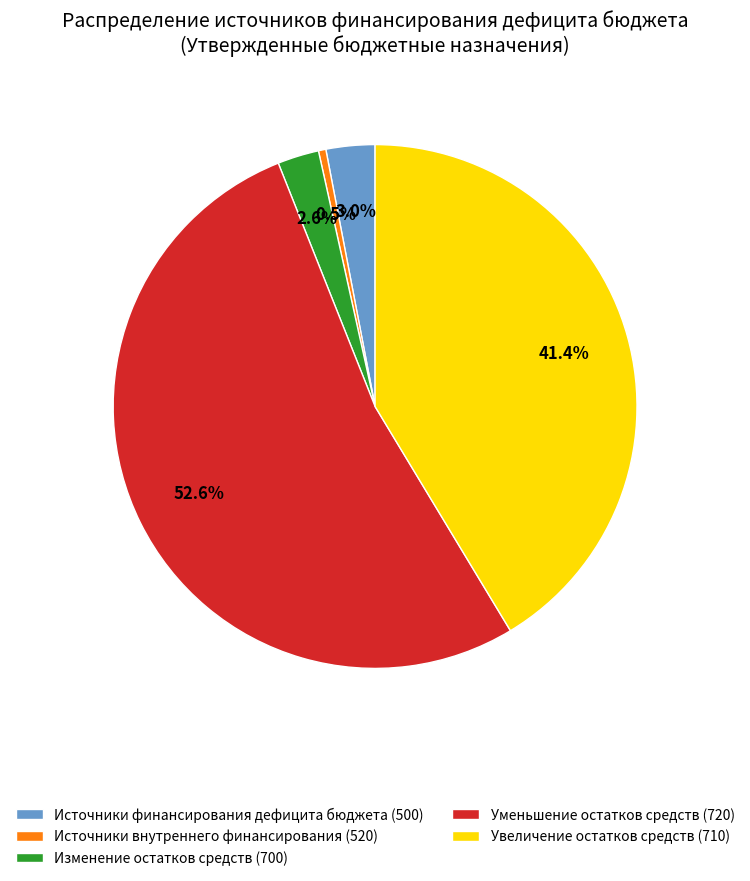

Combined, do Уменьшение остатков средств (720) and Изменение остатков средств (700) account for over 50%?

Yes